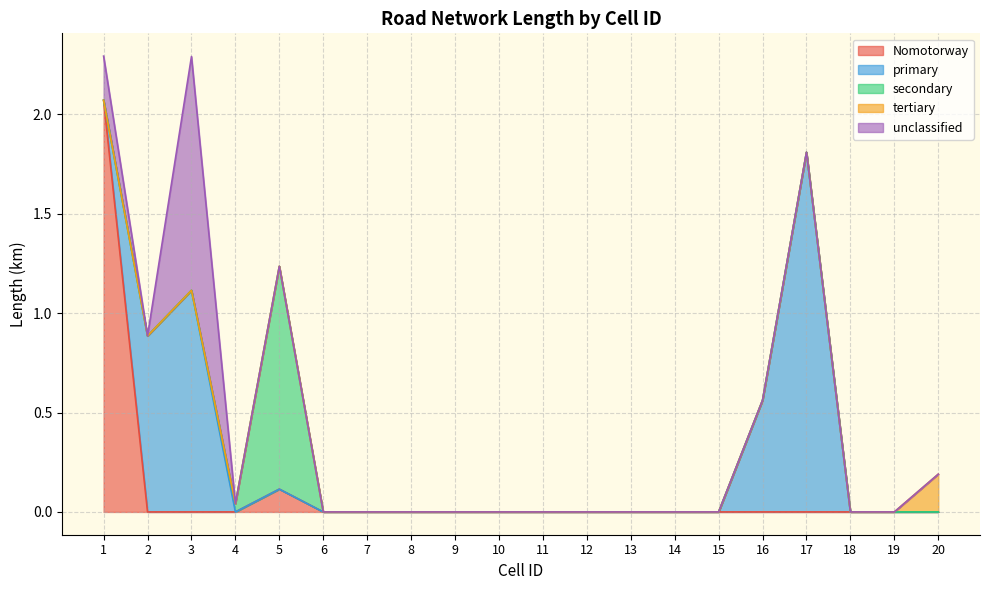

Reading right to left, what are all the values shown in this chart?

Nomotorway: 0.0	0.0	0.0	0.0	0.0	0.0	0.0	0.0	0.0	0.0	0.0	0.0	0.0	0.0	0.0	0.1	0.0	0.0	0.0	2.1
primary: 0.0	0.0	0.0	1.8	0.6	0.0	0.0	0.0	0.0	0.0	0.0	0.0	0.0	0.0	0.0	0.0	0.0	1.1	0.9	0.0
secondary: 0.0	0.0	0.0	0.0	0.0	0.0	0.0	0.0	0.0	0.0	0.0	0.0	0.0	0.0	0.0	1.1	0.0	0.0	0.0	0.0
tertiary: 0.2	0.0	0.0	0.0	0.0	0.0	0.0	0.0	0.0	0.0	0.0	0.0	0.0	0.0	0.0	0.0	0.0	0.0	0.0	0.0
unclassified: 0.0	0.0	0.0	0.0	0.0	0.0	0.0	0.0	0.0	0.0	0.0	0.0	0.0	0.0	0.0	0.0	0.0	1.2	0.0	0.2